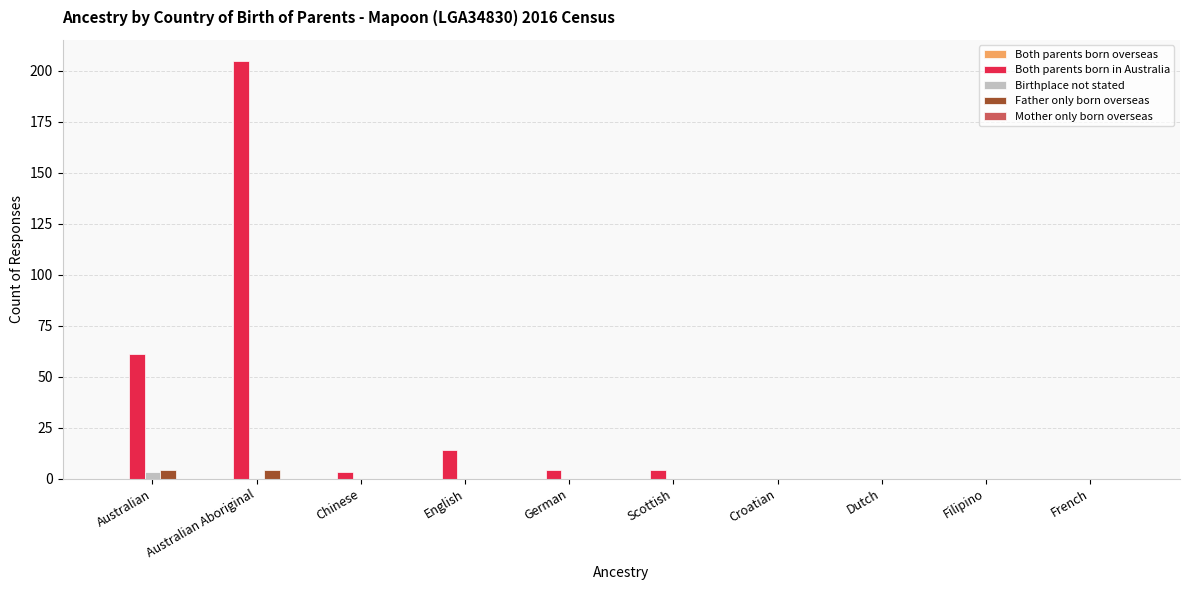

At which category is the sum across all series the highest?

Australian Aboriginal